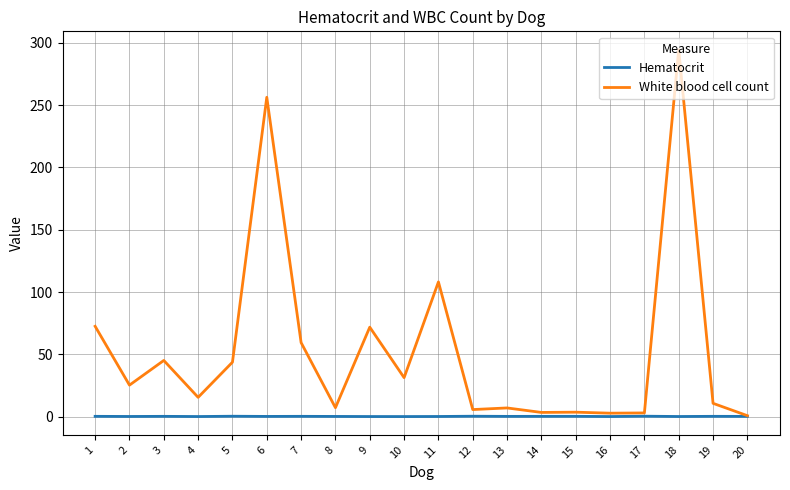

The White blood cell count series shows 0.9 at 20. True or false?

True